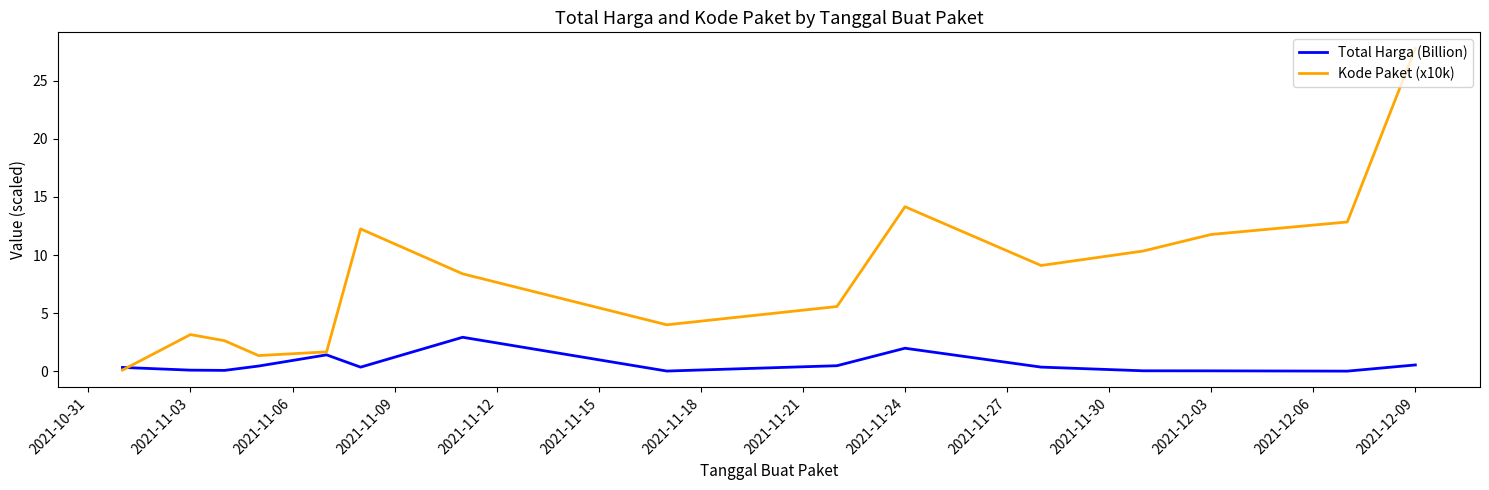

How many intersections are there between Kode Paket (x10k) and Total Harga (Billion)?

1